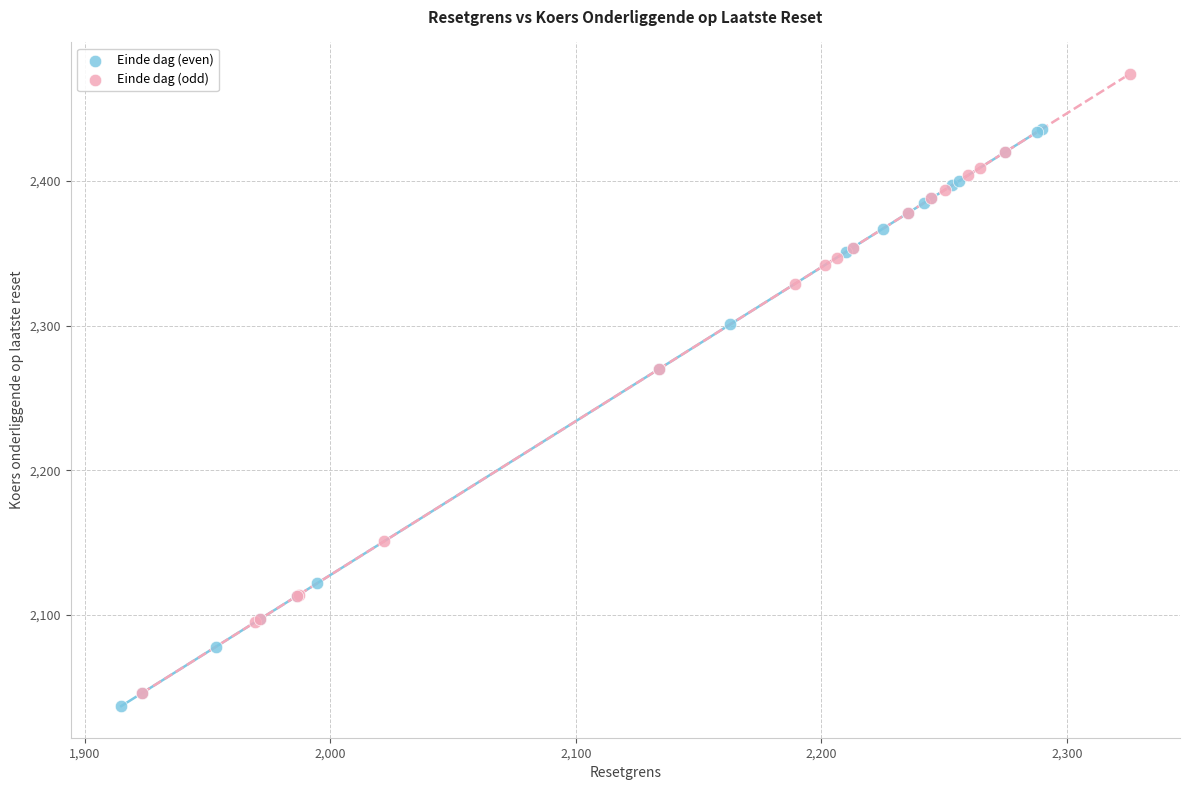

What are all the series names shown in the legend?

Einde dag (even), Einde dag (odd)